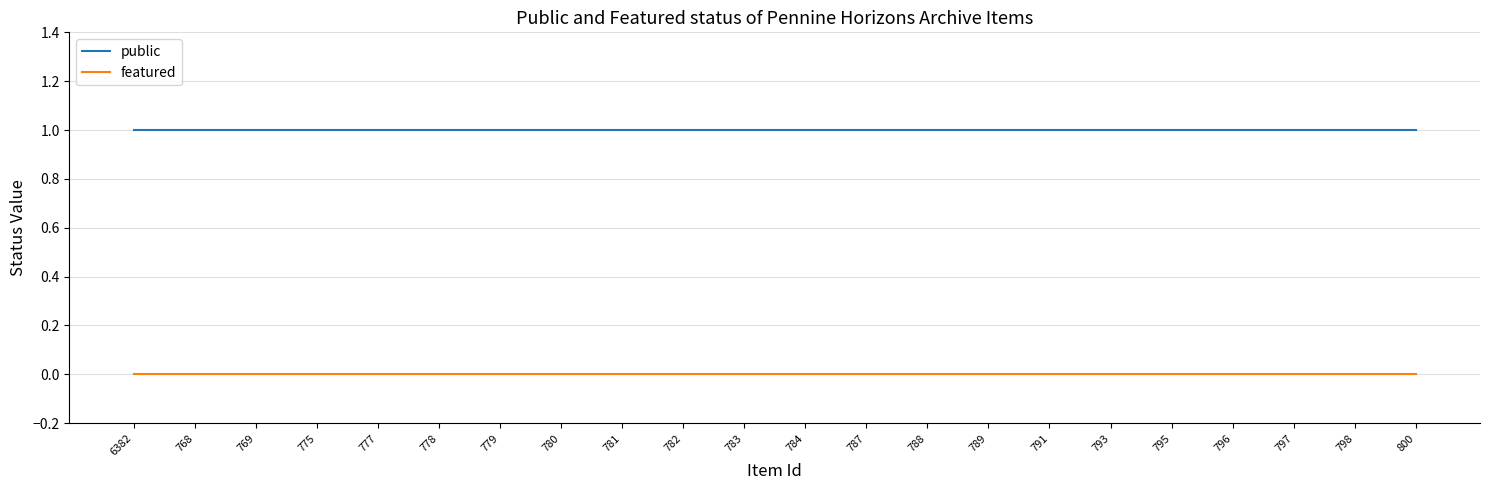

What is the approximate value of public at 791?

1